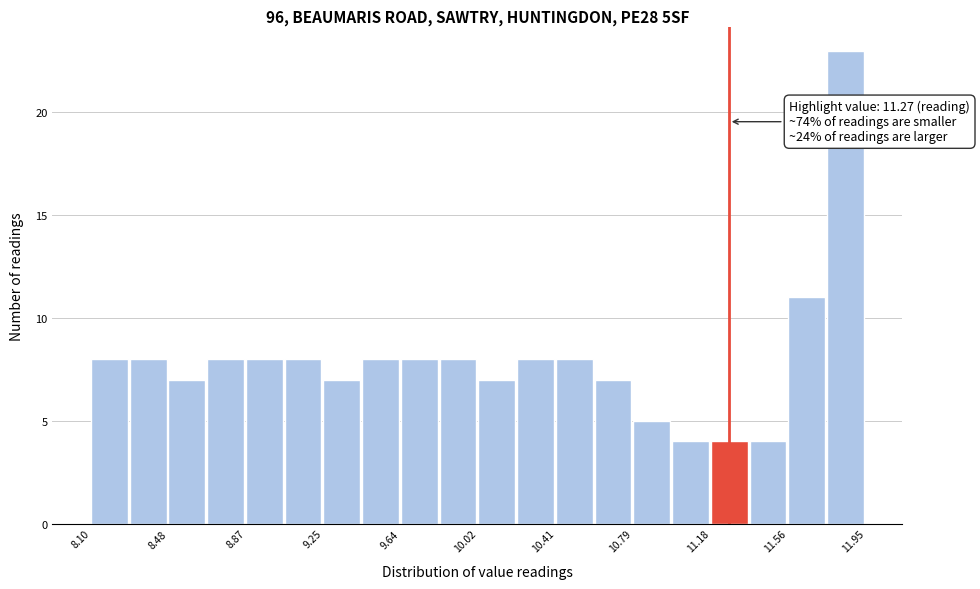

Around what value on the x-axis is the tallest bar? Give the approximate position of its centre, as read against the axis.

11.85